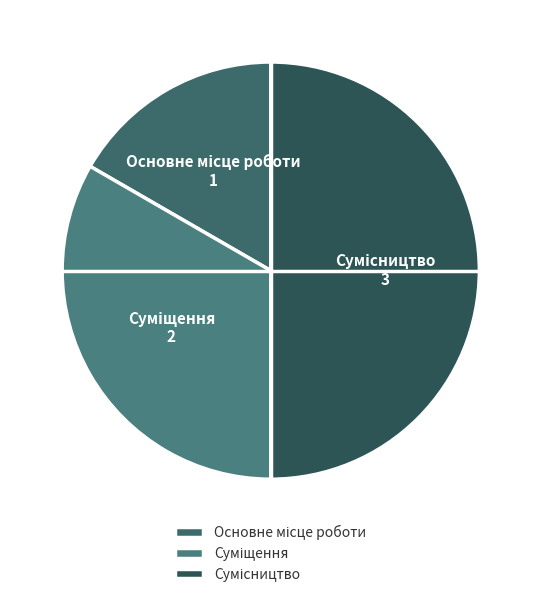

Does any single category account for the majority?

No